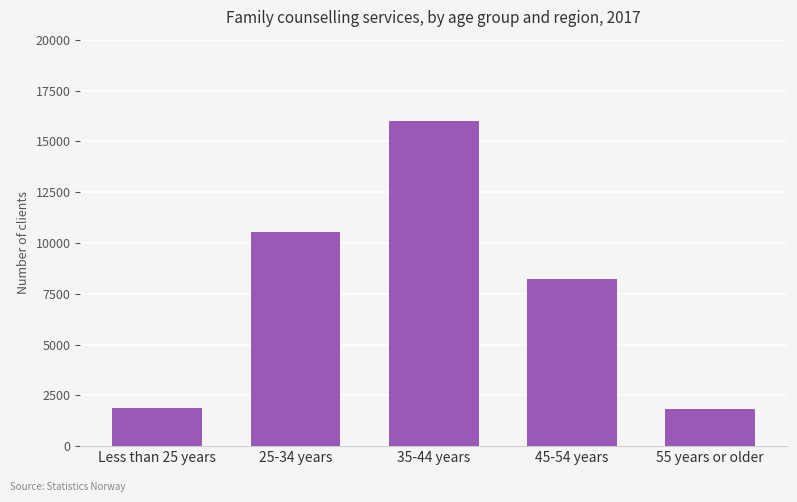

What is the average value?

7701